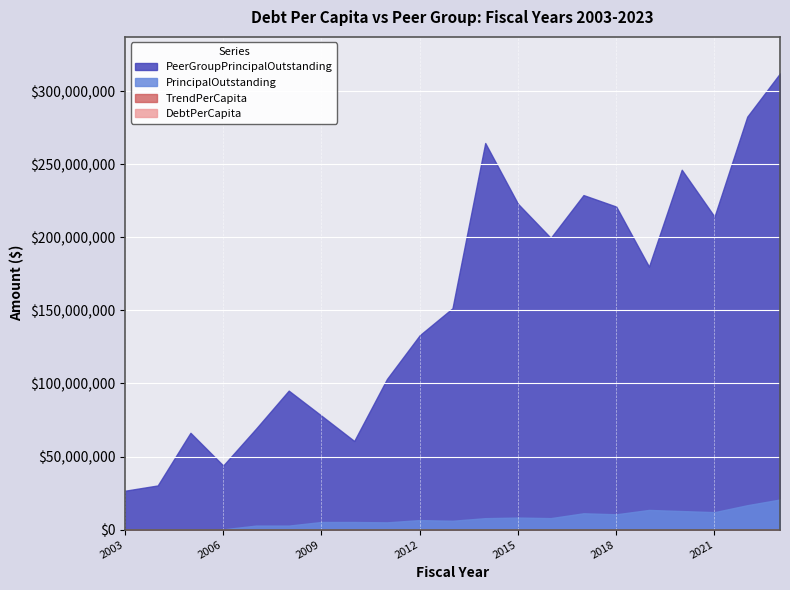

Reading right to left, extract all data points from this chart.

DebtPerCapita: 2023=1049.4	2022=887.5	2021=659.0	2020=704.3	2019=768.5	2018=609.3	2017=664.2	2016=502.0	2015=534.9	2014=523.9	2013=421.0	2012=469.9	2011=406.6	2010=439.9	2009=457.6	2008=264.5	2007=376.7	2006=34.0	2005=36.8	2004=41.0	2003=55.6
TrendPerCapita: 2023=1753.7	2022=1654.2	2021=1302.3	2020=1514.6	2019=1124.4	2018=1430.6	2017=1503.6	2016=1401.1	2015=1603.9	2014=1950.3	2013=1168.6	2012=1042.4	2011=925.5	2010=565.8	2009=750.6	2008=1004.9	2007=1029.3	2006=691.1	2005=1085.2	2004=532.7	2003=611.0
PrincipalOutstanding: 2023=20644000.0	2022=16739000.0	2021=11992000.0	2020=12752000.0	2019=13516000.0	2018=10527000.0	2017=11222000.0	2016=7911000.0	2015=8290000.0	2014=7884000.0	2013=6100000.0	2012=6564000.0	2011=5018000.0	2010=5258000.0	2009=5273000.0	2008=2788000.0	2007=2798000.0	2006=240000.0	2005=250000.0	2004=260000.0	2003=270000.0
PeerGroupPrincipalOutstanding: 2023=312124000.0	2022=282535826.0	2021=214139000.0	2020=246222000.0	2019=179947000.0	2018=221017000.0	2017=228887000.0	2016=199601000.0	2015=222910000.0	2014=264514000.0	2013=151475000.0	2012=133009000.0	2011=103108000.0	2010=60680342.9	2009=77975396.3	2008=95122000.0	2007=69064000.0	2006=43880644.0	2005=66274000.0	2004=30259102.3	2003=26635000.0